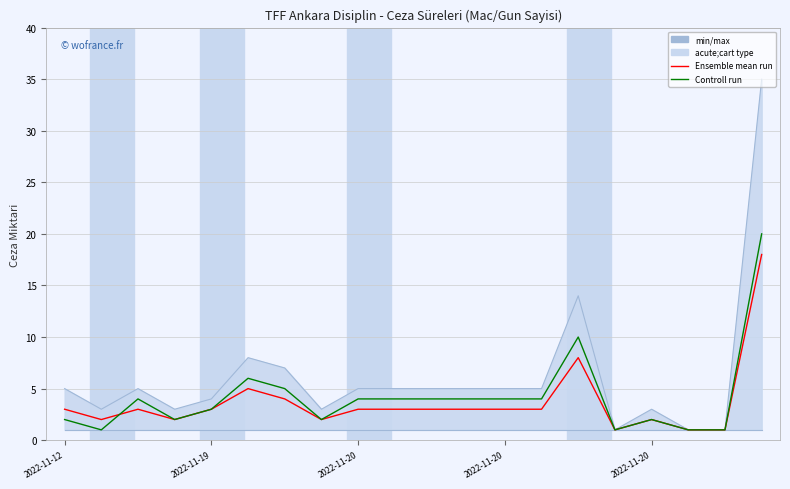

Rank the series by their maximum value, from lowest to highest.

Ensemble mean run, Controll run, min/max